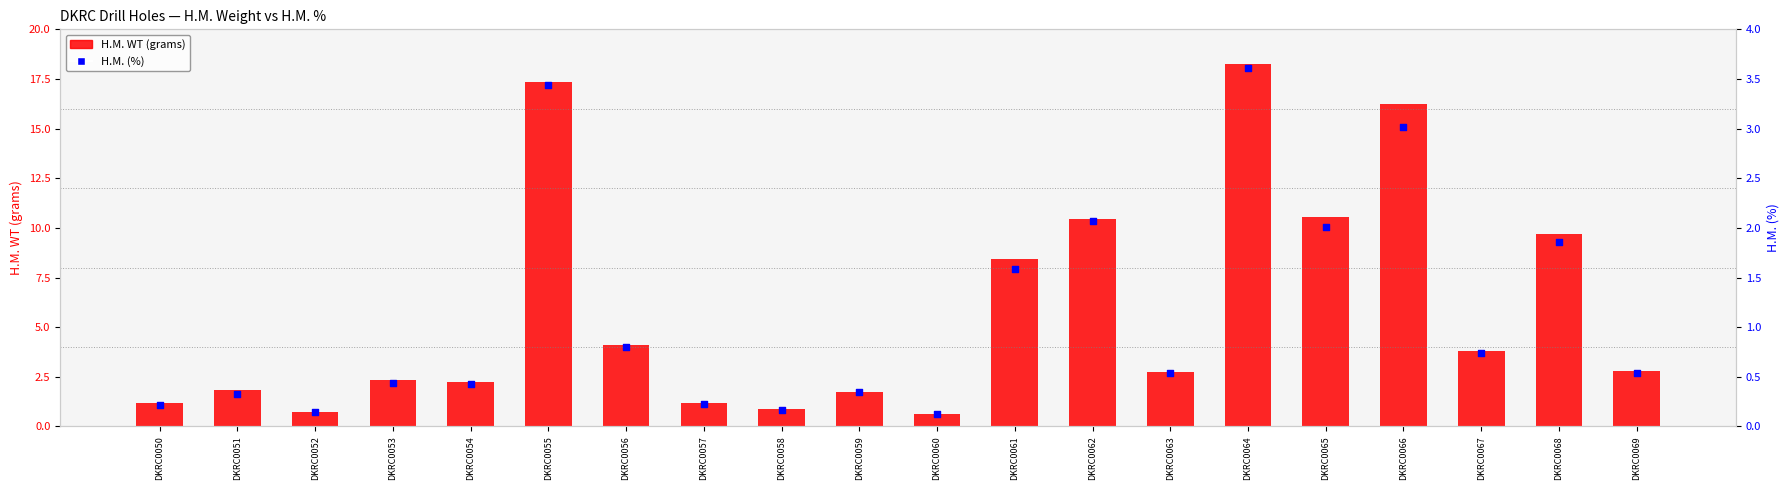

Which series has the largest total across all categories?

H.M. WT (grams)